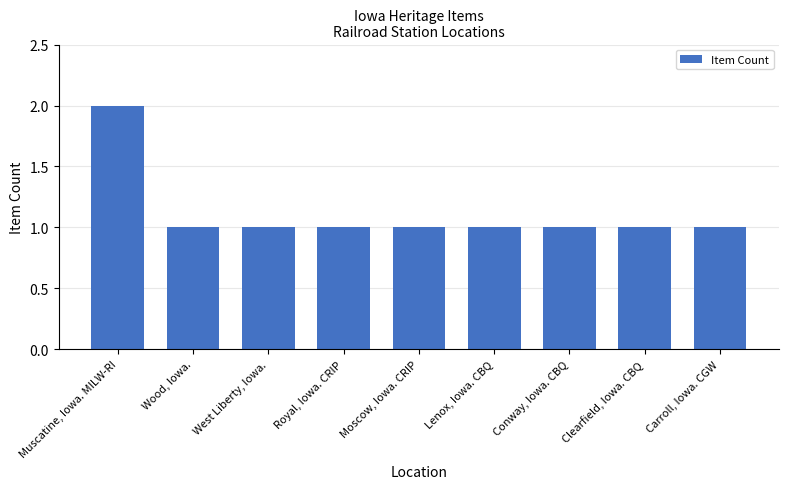

What is the ratio of the value at Lenox, Iowa. CBQ to the value at Wood, Iowa.?

1.0